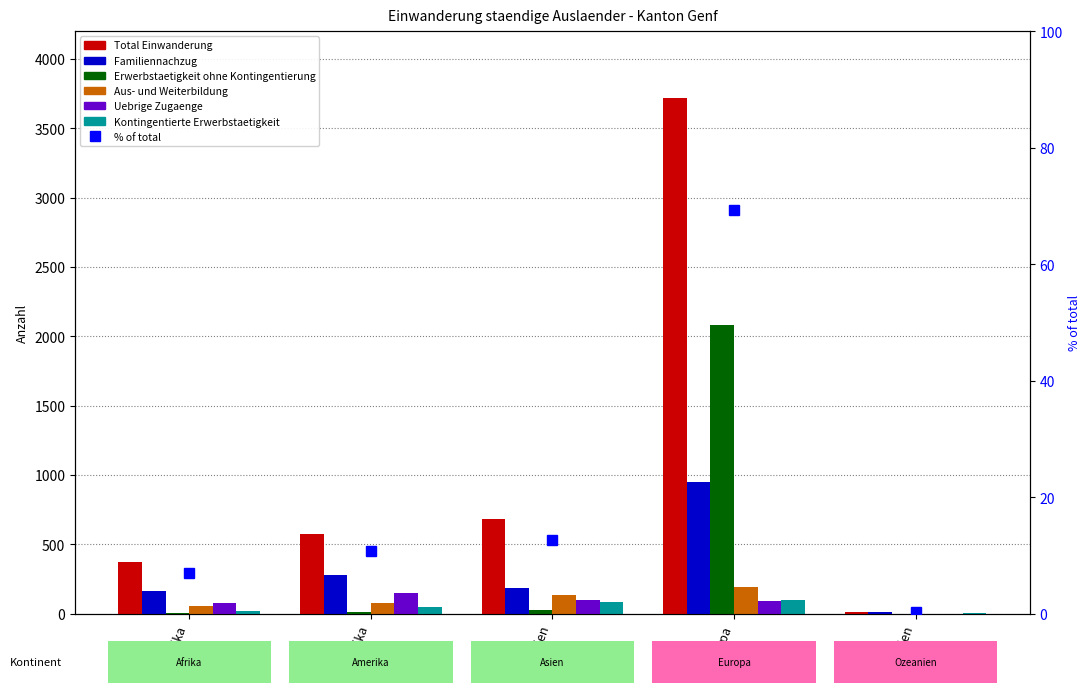

What is the sum of the Total Einwanderung values at Europa and Ozeanien?

3732